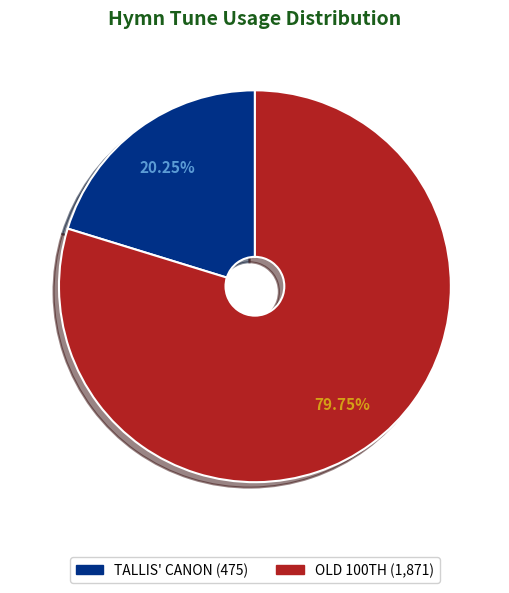

Count the number of slices in the pie.

2